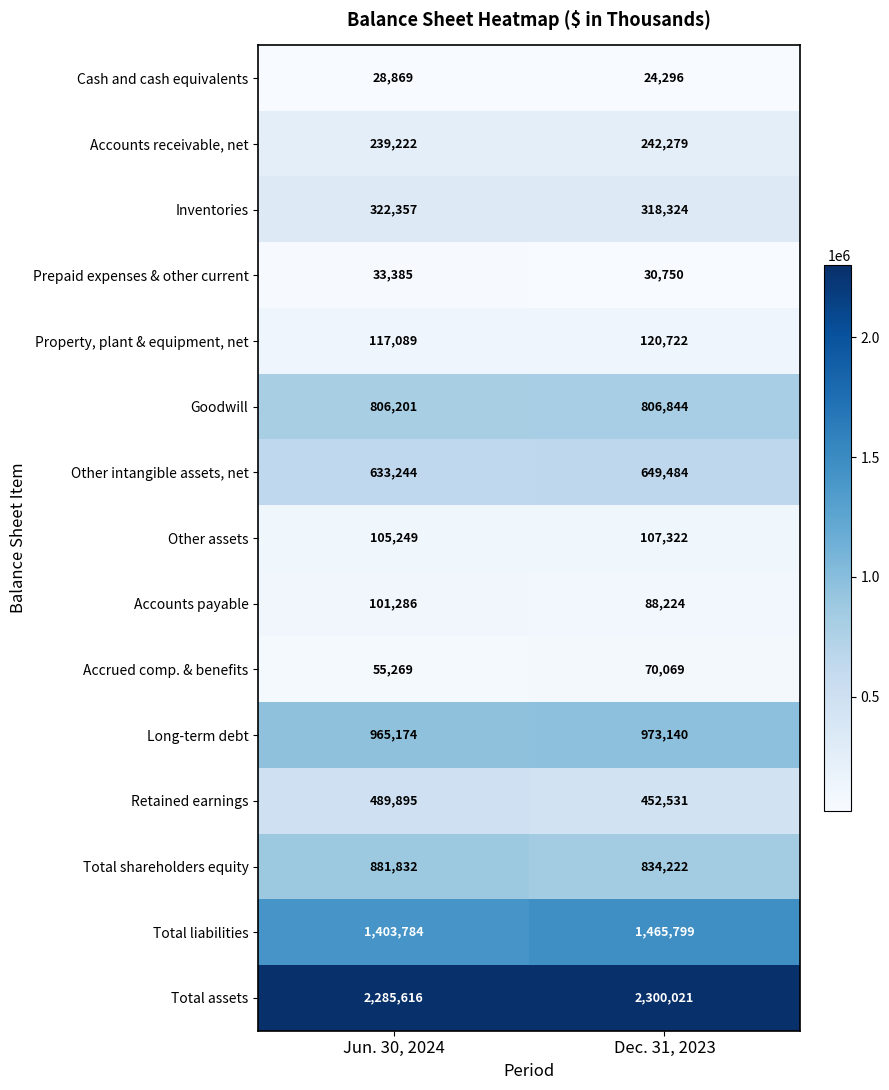

Reading left to right, extract all data points from this chart.

Cash and cash equivalents: 28869	24296
Accounts receivable, net: 239222	242279
Inventories: 322357	318324
Prepaid expenses & other current: 33385	30750
Property, plant & equipment, net: 117089	120722
Goodwill: 806201	806844
Other intangible assets, net: 633244	649484
Other assets: 105249	107322
Accounts payable: 101286	88224
Accrued comp. & benefits: 55269	70069
Long-term debt: 965174	973140
Retained earnings: 489895	452531
Total shareholders equity: 881832	834222
Total liabilities: 1403784	1465799
Total assets: 2285616	2300021